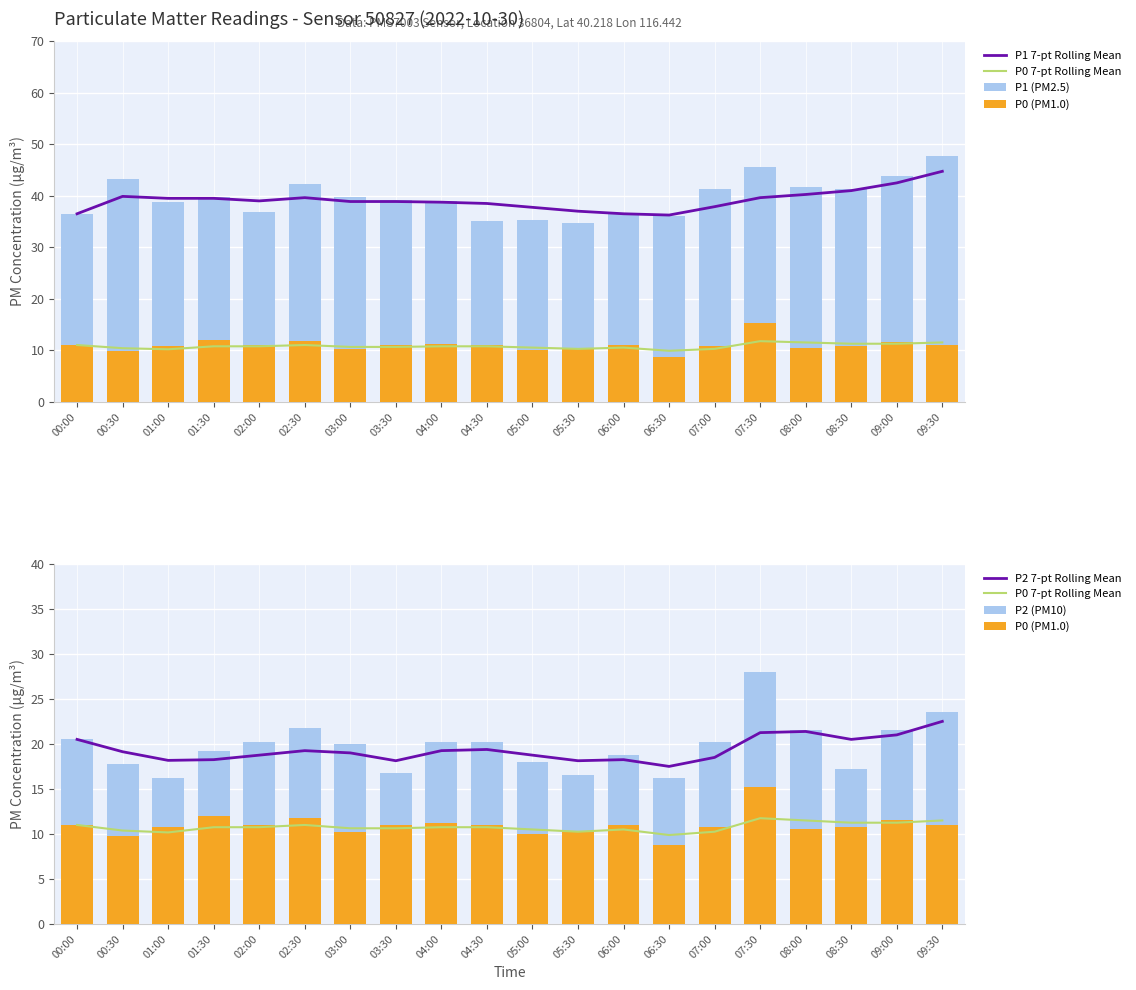

Reading right to left, list all the values displayed in this chart.

P1 7-pt Rolling Mean: 44.8	42.5	41.0	40.2	39.6	37.9	36.2	36.5	37.0	37.8	38.5	38.8	38.9	38.9	39.6	39.0	39.5	39.5	39.9	36.5
P0 7-pt Rolling Mean: 11.5	11.2	11.2	11.5	11.8	10.2	9.9	10.5	10.2	10.5	10.8	10.8	10.6	10.6	11.0	10.8	10.8	10.2	10.4	11.0
P1 (PM2.5): 47.8	43.8	41.2	41.8	45.5	41.2	36.0	36.5	34.8	35.2	35.0	39.0	39.2	39.8	42.2	36.8	39.8	38.8	43.2	36.5
P0 (PM1.0): 11.0	11.5	10.8	10.5	15.2	10.8	8.8	11.0	10.2	10.0	11.0	11.2	11.0	10.2	11.8	11.0	12.0	10.8	9.8	11.0
P2 7-pt Rolling Mean: 22.5	21.0	20.5	21.4	21.2	18.5	17.5	18.2	18.1	18.8	19.4	19.2	18.1	19.0	19.2	18.8	18.2	18.2	19.1	20.5
P2 (PM10): 23.5	21.5	17.2	21.5	28.0	20.2	16.2	18.8	16.5	18.0	20.2	20.2	16.8	20.0	21.8	20.2	19.2	16.2	17.8	20.5